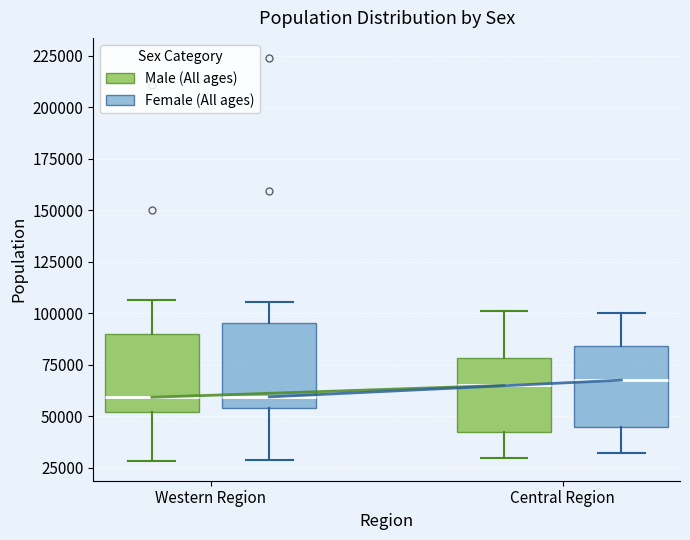

Where does the median line of the box for Western Region (Female (All ages)) sit on the y-axis? The values are not printed on the chart, so give them approximately, as read against the axis.

60000